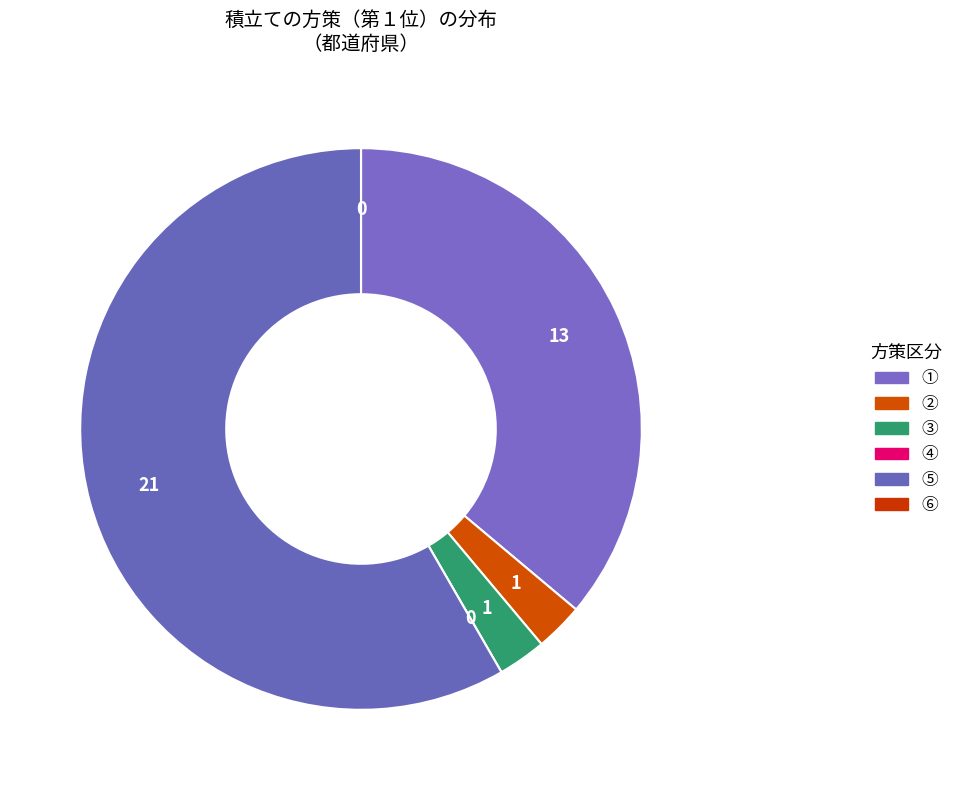

Does ② account for over 50% of the chart?

No